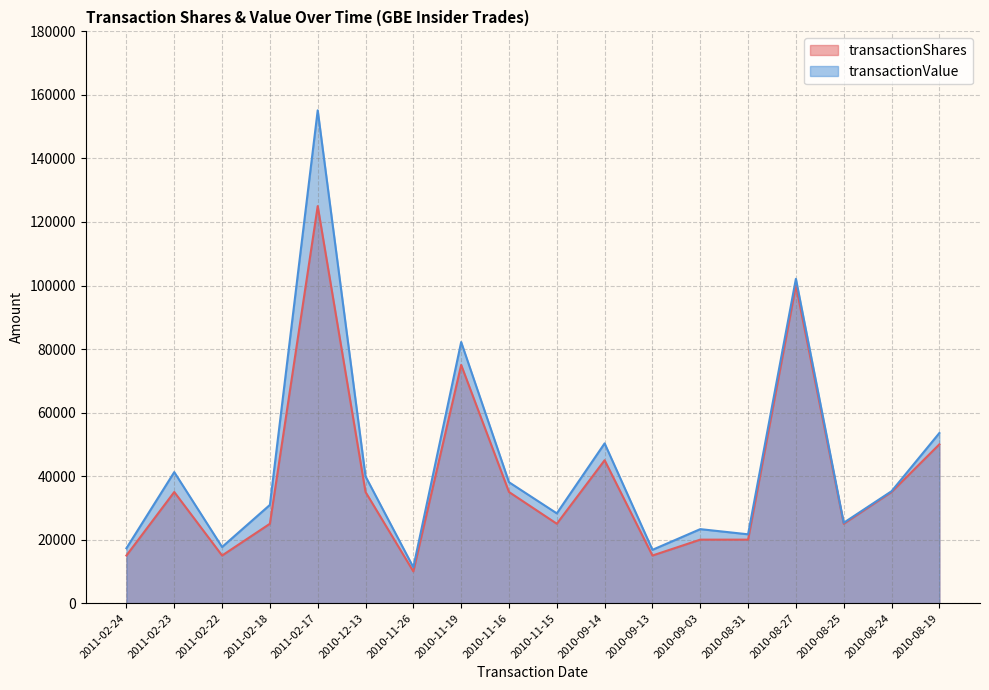

How many series are shown in this chart?

2